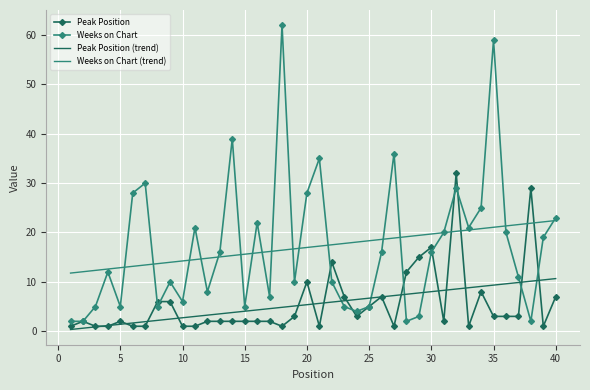

Which series has the widest spread of values?

Weeks on Chart